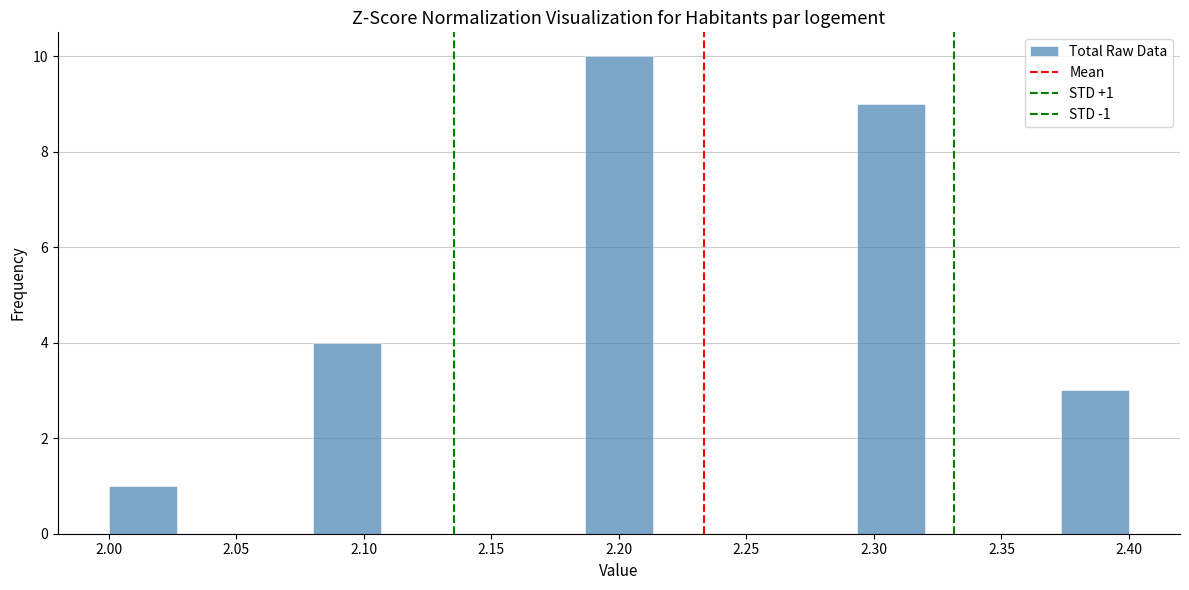

Which range on the x-axis has the tallest bar?

2.185 to 2.215